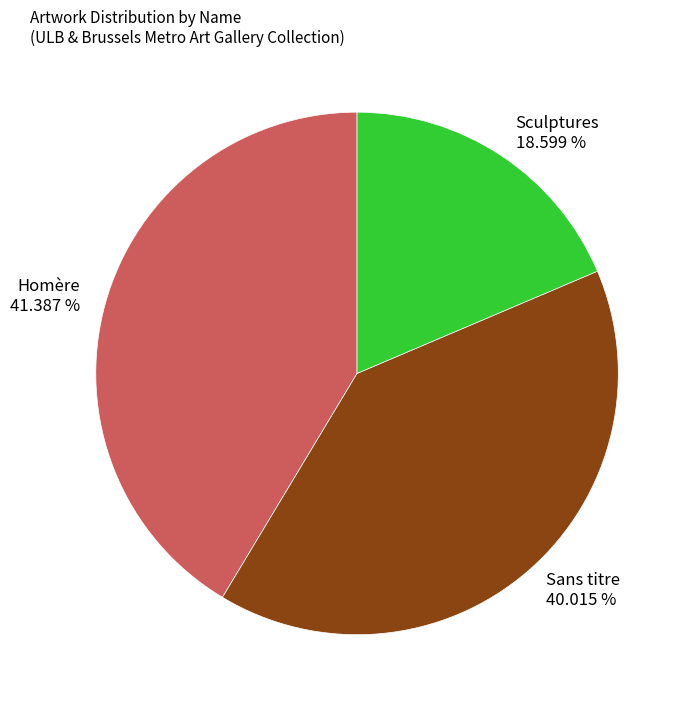

How many segments does this pie chart have?

3